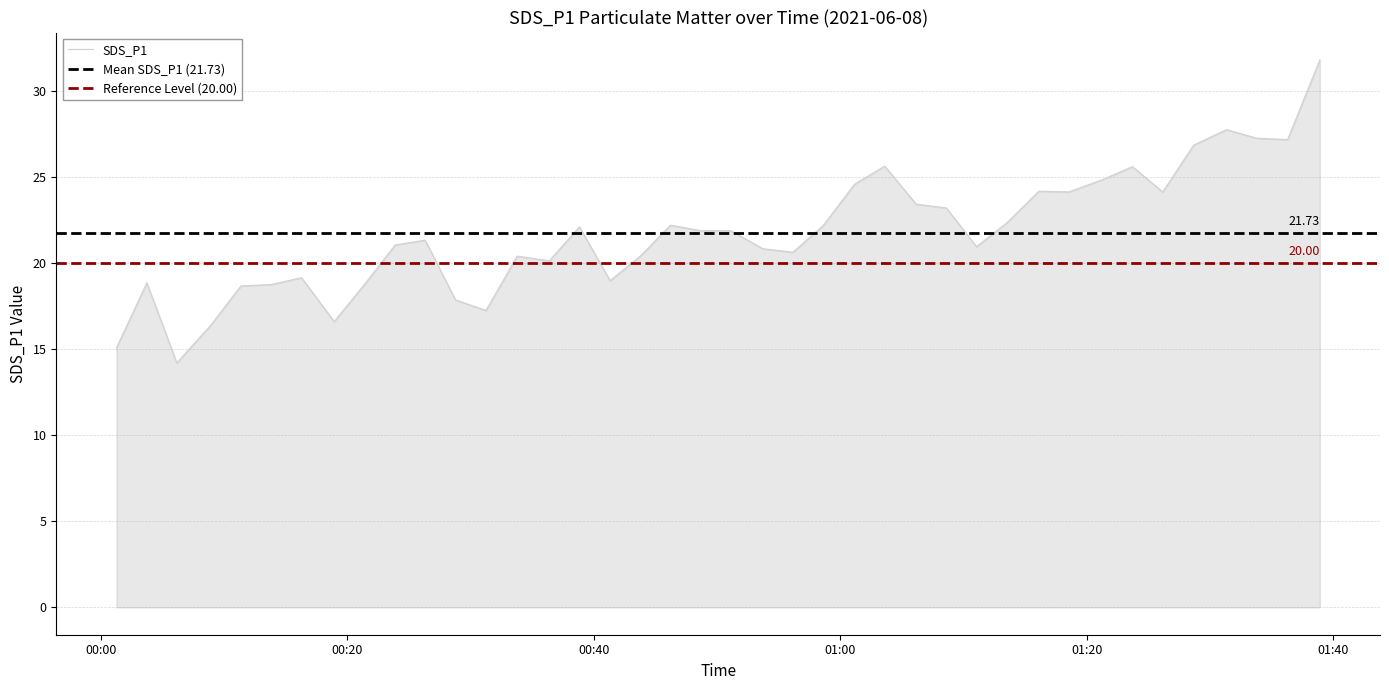

What is the minimum value shown in the chart?

14.2